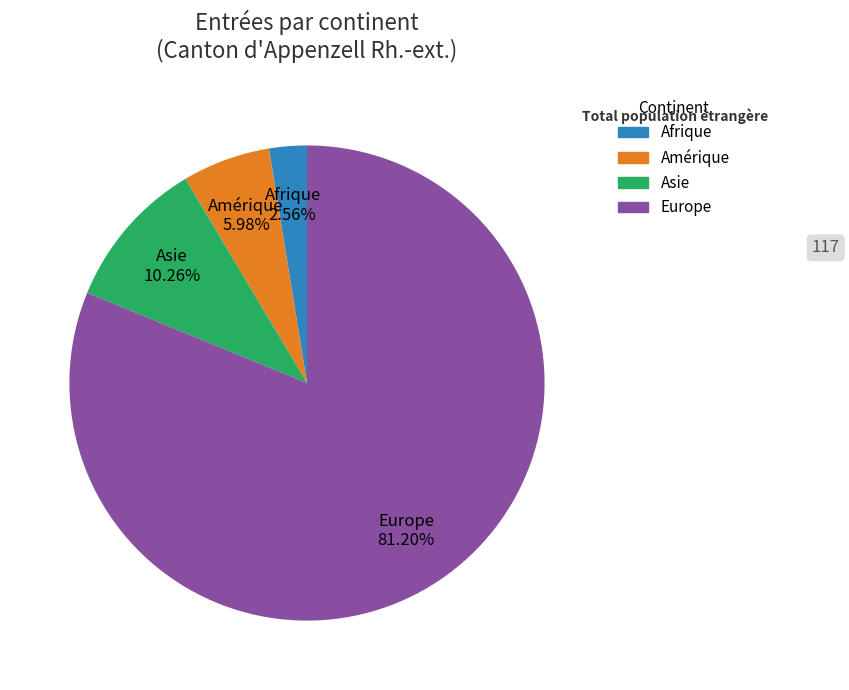

To the nearest percent, what is the difference between the Afrique and Europe slice percentages?

79%